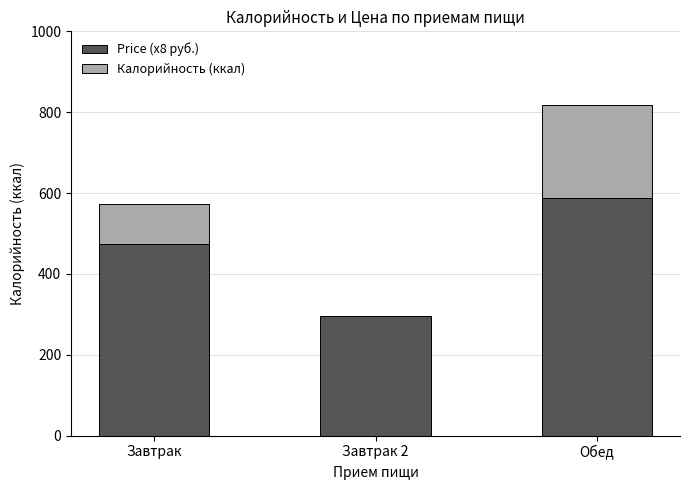

At which category is the sum across all series the highest?

Обед